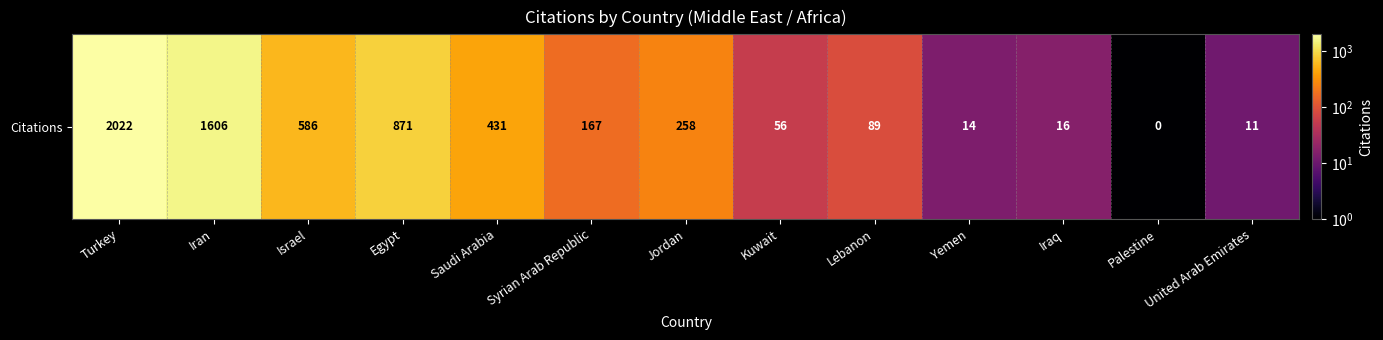

Which label corresponds to the smallest value in the chart?

Palestine